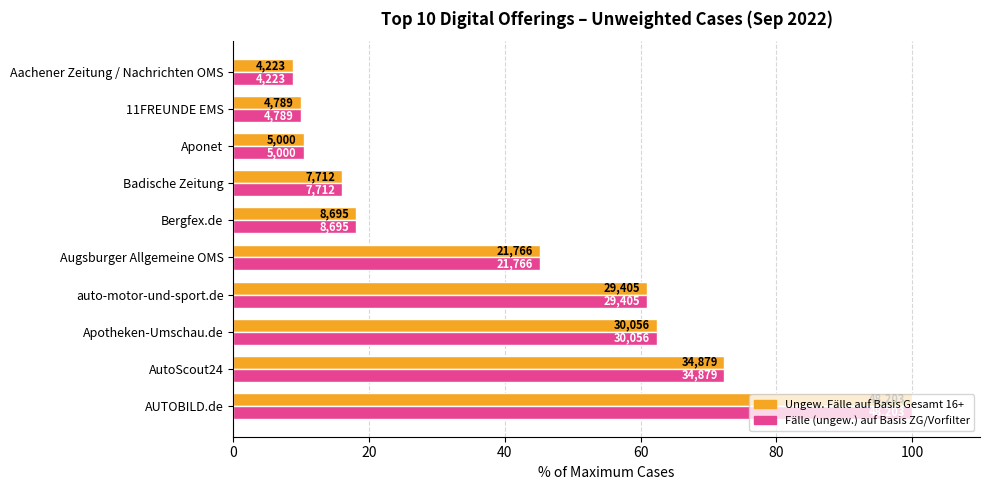

What are all the series names shown in the legend?

Ungew. Fälle auf Basis Gesamt 16+, Fälle (ungew.) auf Basis ZG/Vorfilter